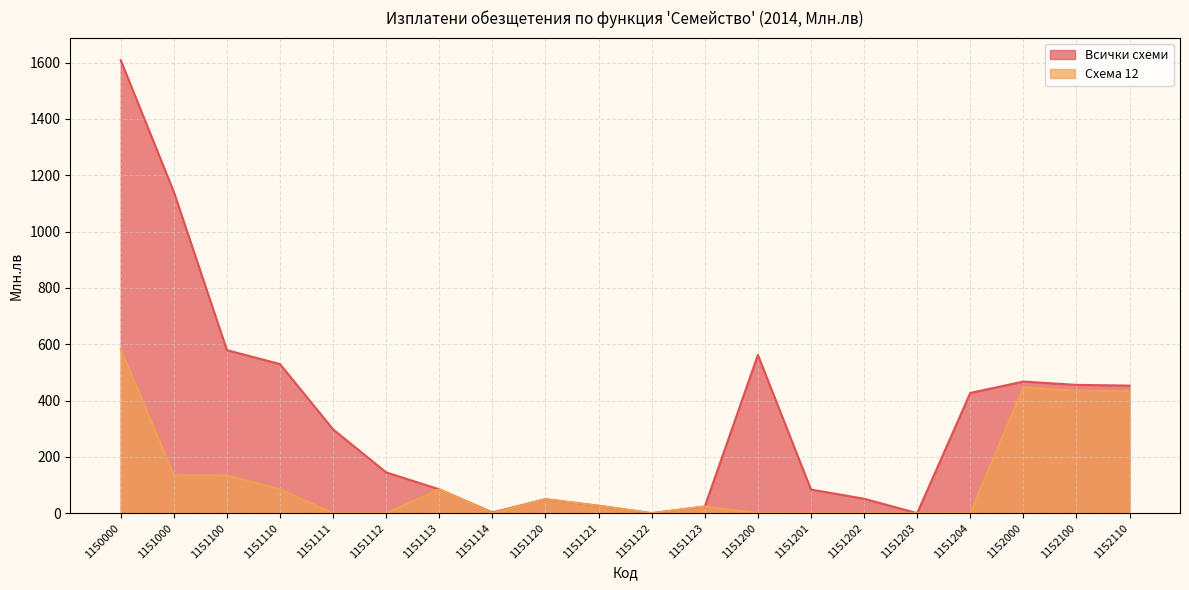

Where does the Всички схеми series first go above 297?

1150000